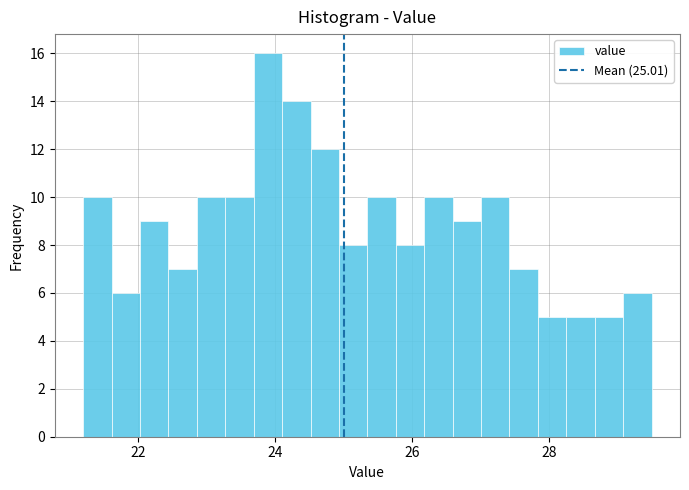

Read against the x-axis, roughly where is the centre of the tallest bar?

23.8